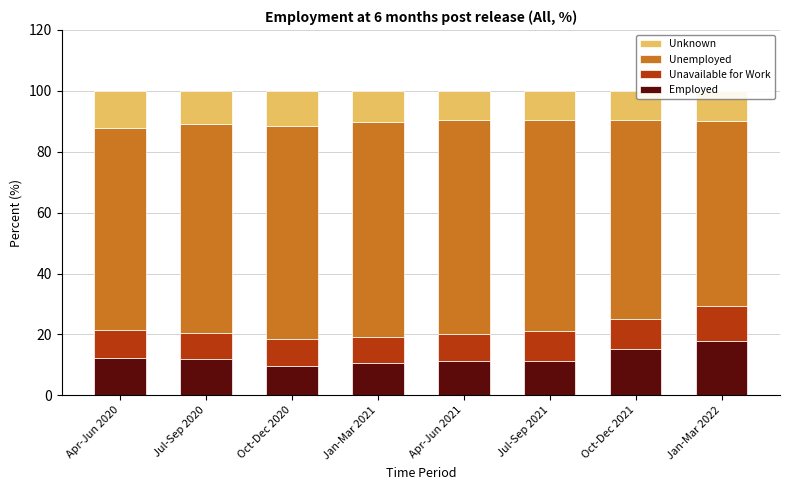

How many bars are there in total?

8